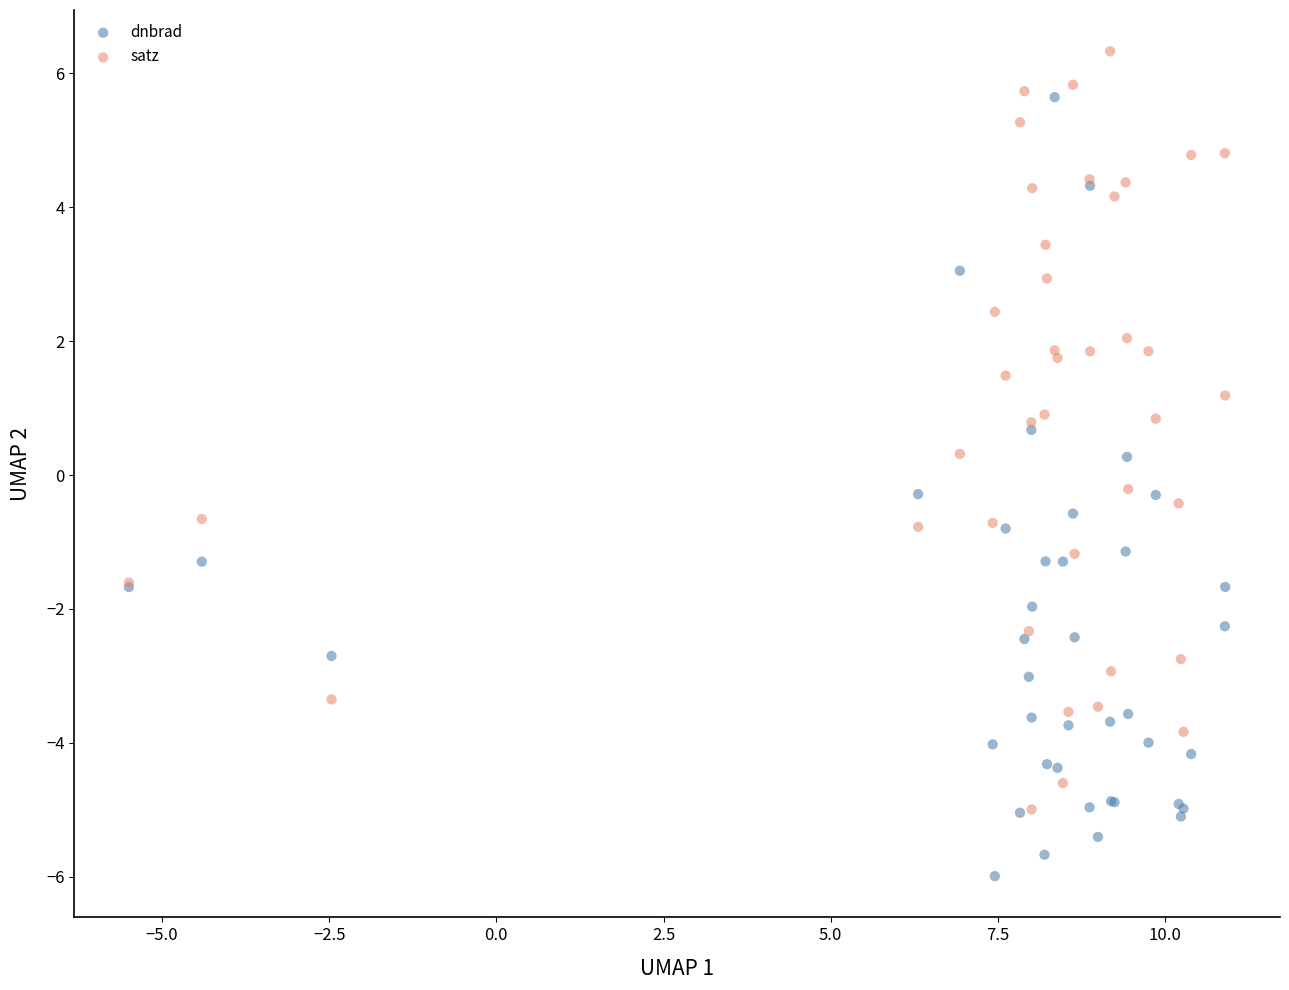

What are all the series names shown in the legend?

dnbrad, satz